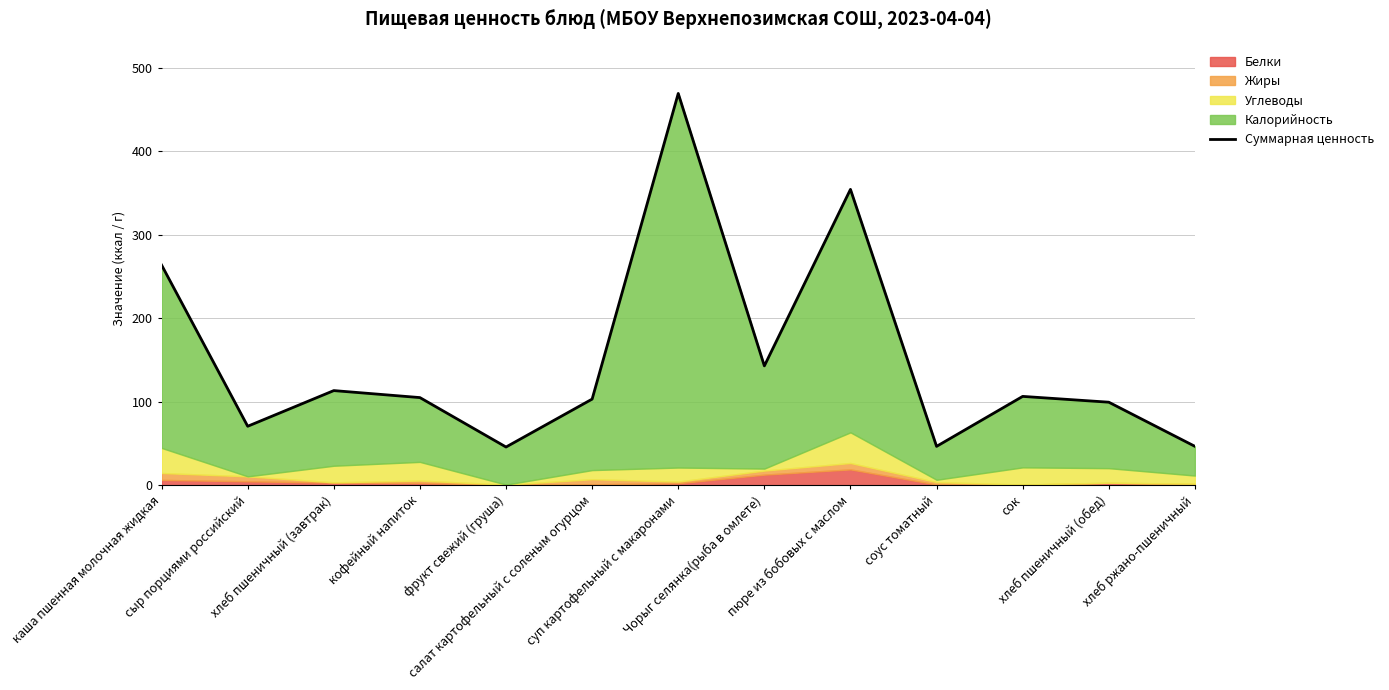

Rank the categories by value from highest to lowest.

суп картофельный с макаронами, пюре из бобовых с маслом, каша пшенная молочная жидкая, Чорыг селянка(рыба в омлете), хлеб пшеничный (завтрак), сок, кофейный напиток, салат картофельный с соленым огурцом, хлеб пшеничный (обед), сыр порциями российский, хлеб ржано-пшеничный, соус томатный, фрукт свежий (груша)